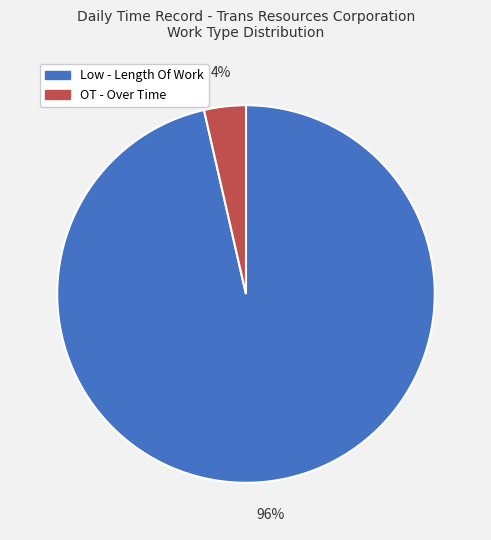

The Low - Length Of Work slice represents 86% of the pie. True or false?

False